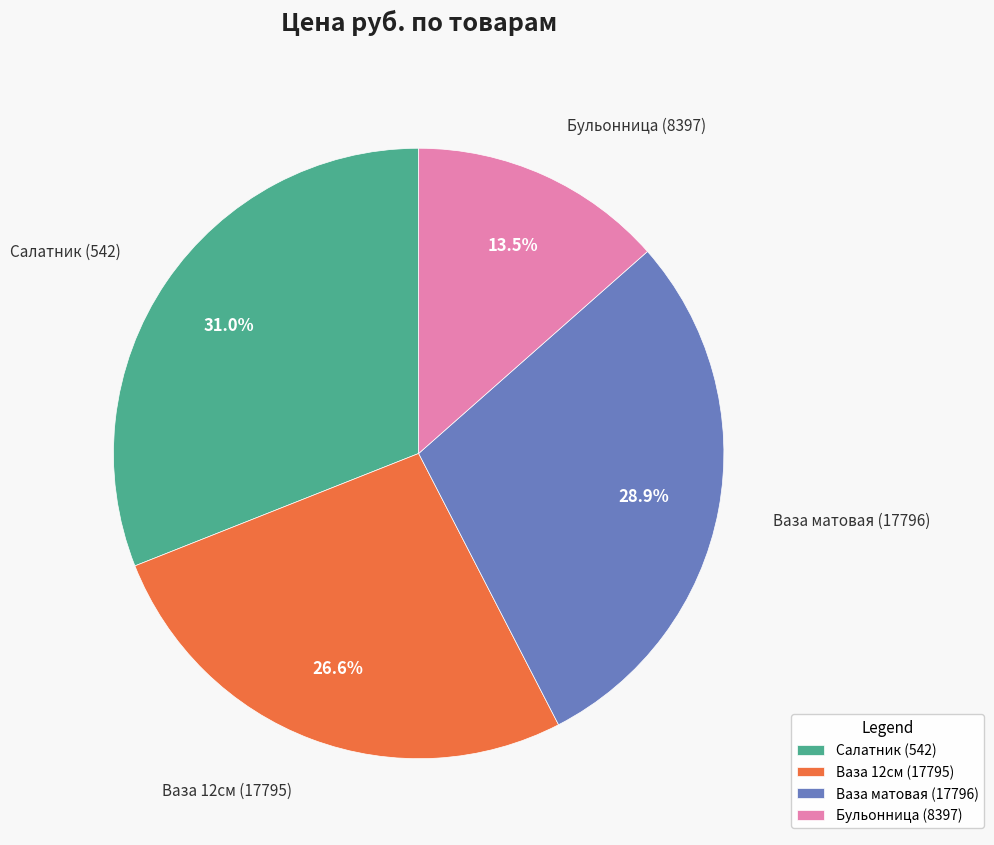

Which category has the biggest portion of the pie?

Салатник (542)